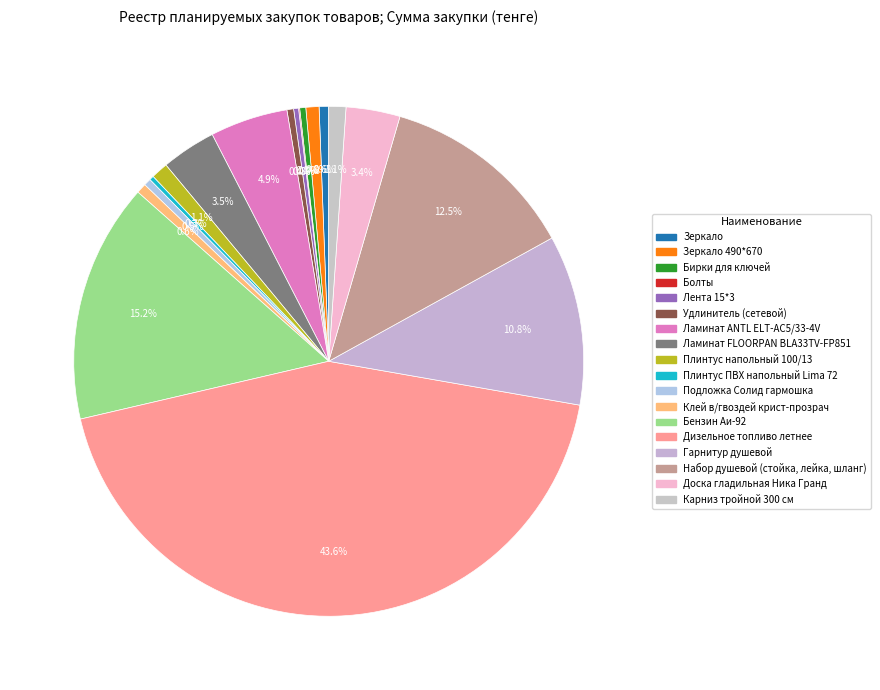

How many slices are in this pie chart?

18